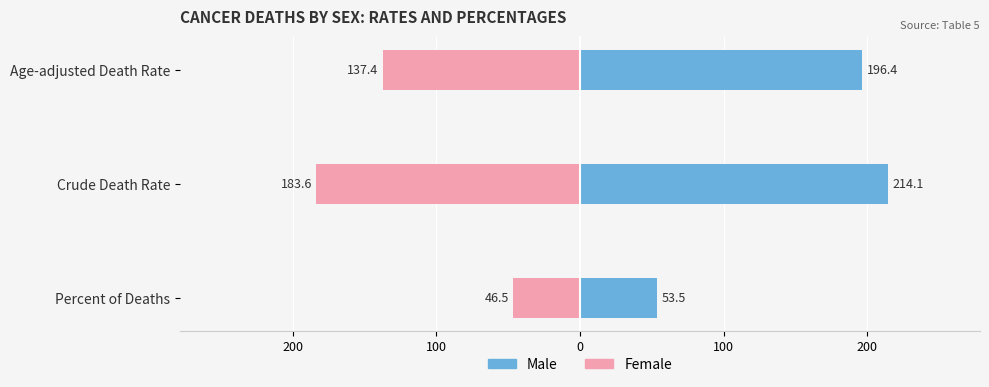

The Male series shows 282.9 at Age-adjusted Death Rate. True or false?

False